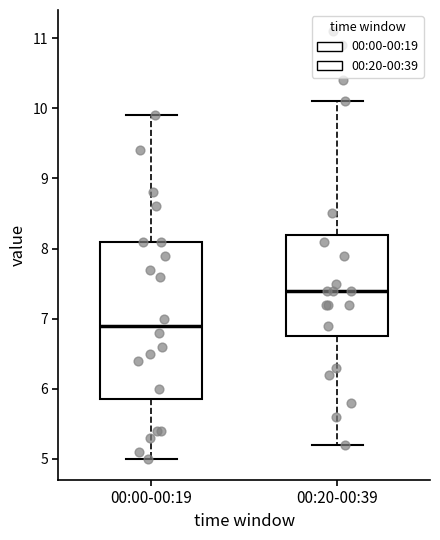

Reading left to right, transcribe this box plot: for each box, give where its median line is, the range the box spans, and where its two whiskers end, as read against the y-axis. The values are not printed on the chart, so give them approximately, as read against the axis.

00:00-00:19: median 6.9, box 5.9 to 8.1, whiskers 5.0 to 9.9
00:20-00:39: median 7.4, box 6.8 to 8.2, whiskers 5.2 to 10.1